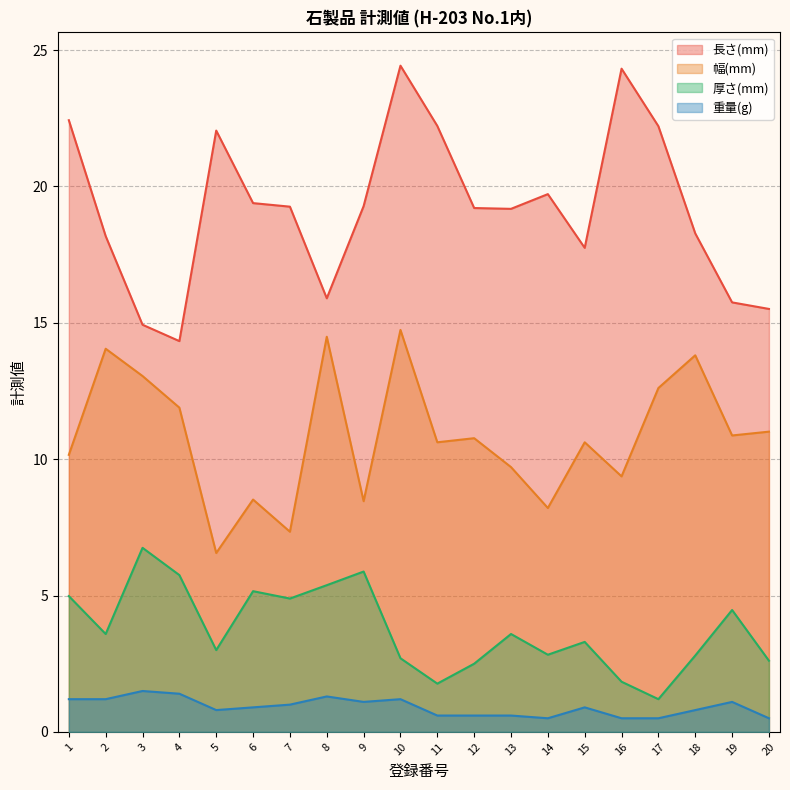

True or false: 長さ(mm) and 重量(g) cross at least once.

False